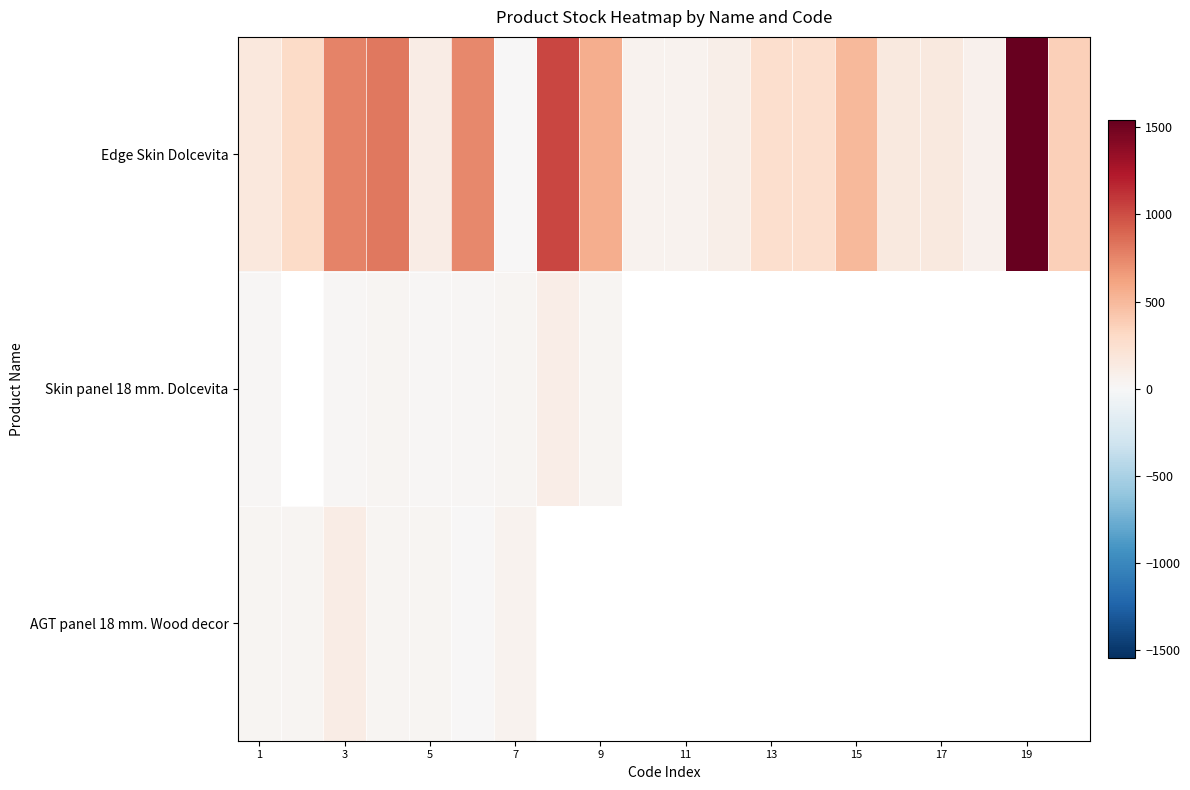

How many positive values does the AGT panel 18 mm. Wood decor series have?

7